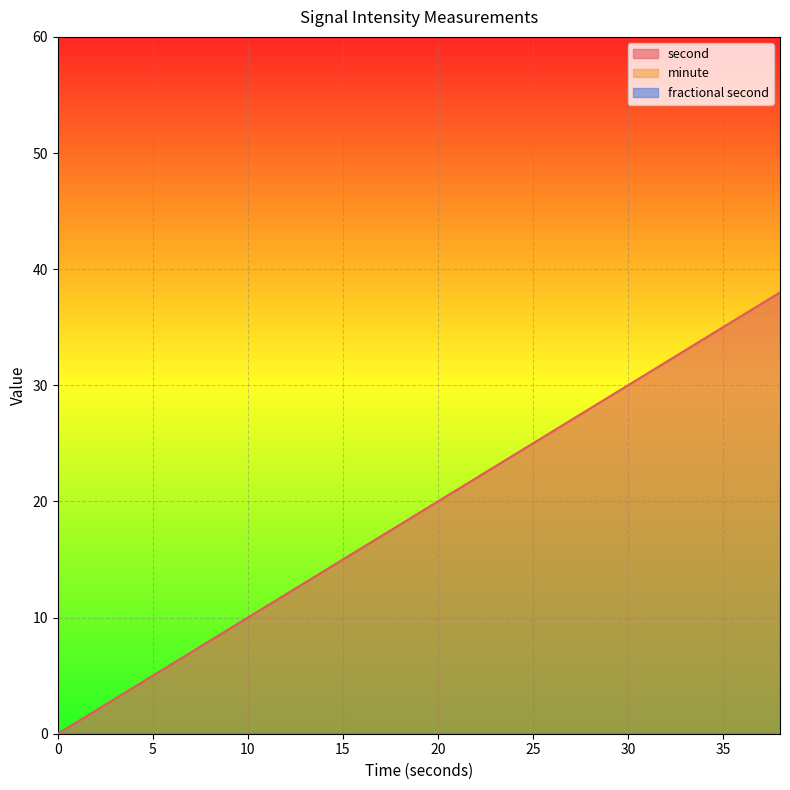

Reading left to right, extract all data points from this chart.

second: 0	2	4	6	8	10	12	14	16	18	20	22	24	26	28	30	32	34	36	38
minute: 0	0	0	0	0	0	0	0	0	0	0	0	0	0	0	0	0	0	0	0
fractional second: 0	0	0	0	0	0	0	0	0	0	0	0	0	0	0	0	0	0	0	0